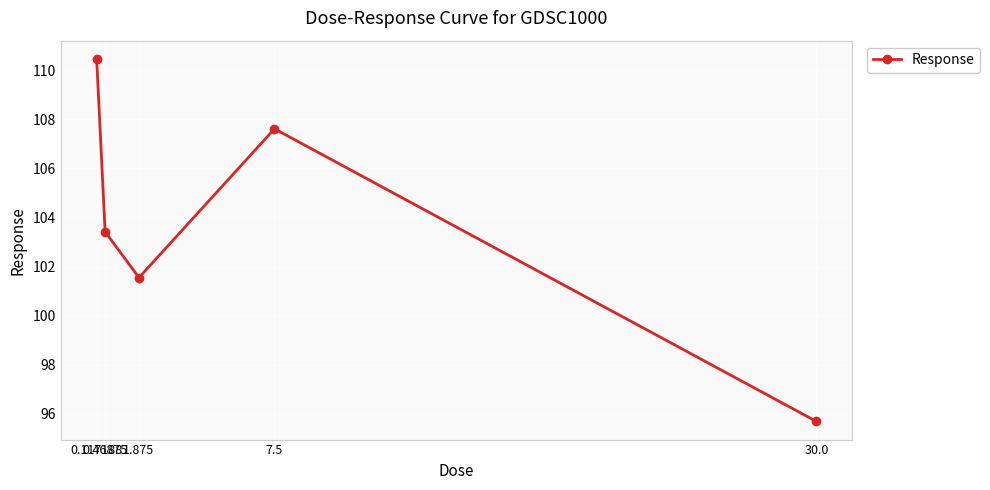

What is the sum of all values?

518.7